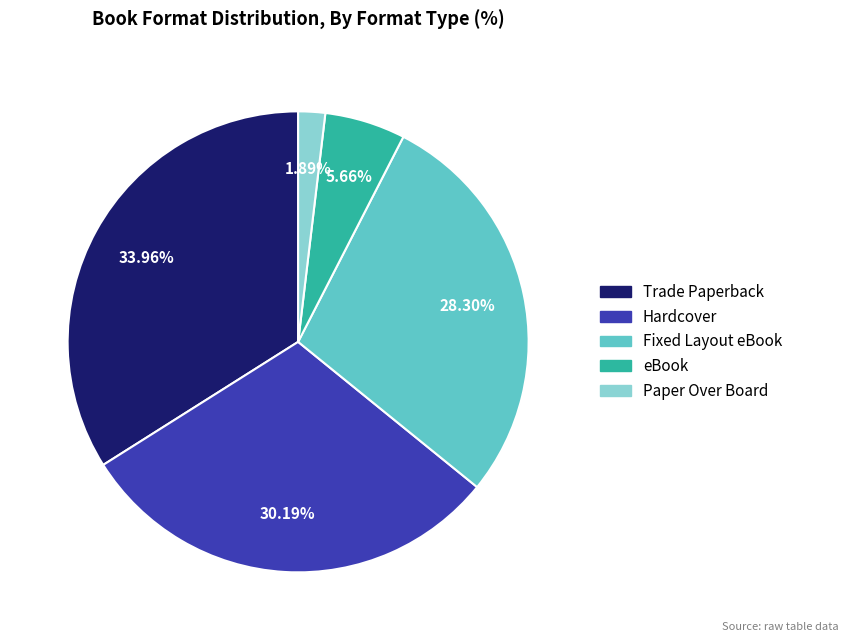

To the nearest percent, what is the combined percentage of Fixed Layout eBook and Trade Paperback?

62%